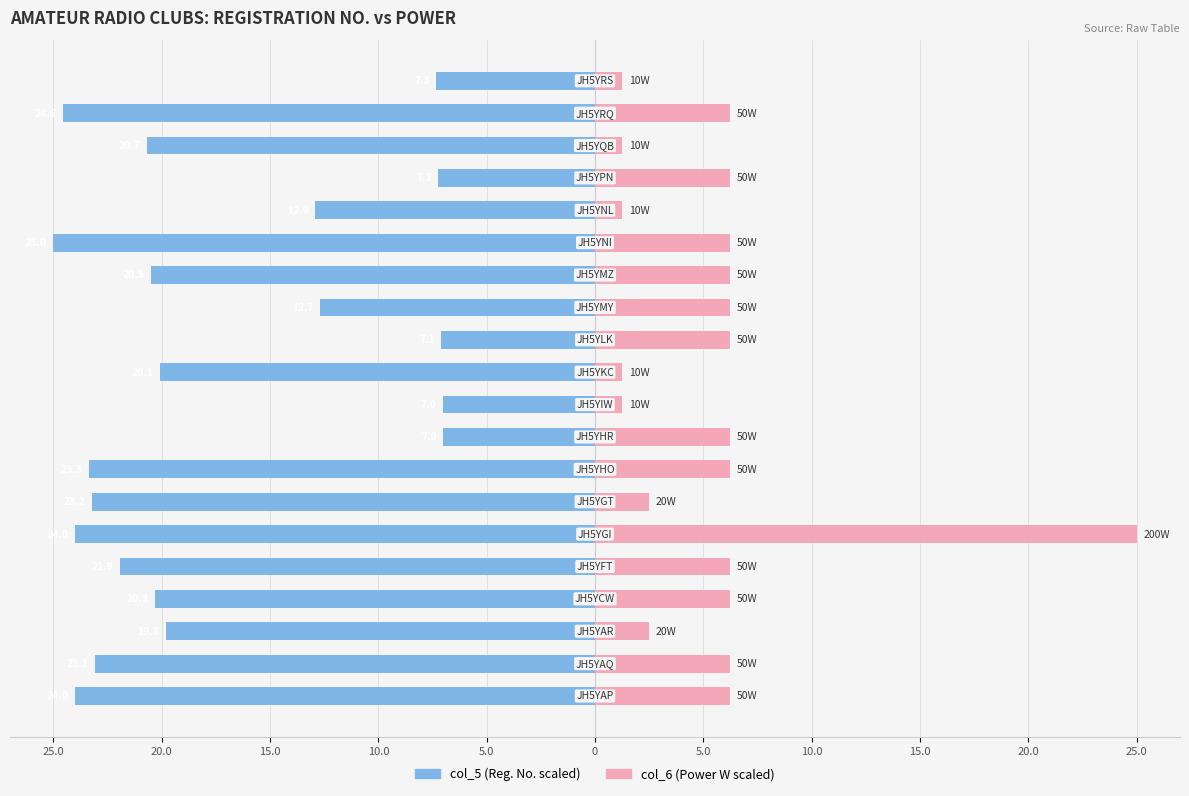

At 20.0, list the series in order from smallest to largest.

col_5 (Registration No.), col_6 (Power W)